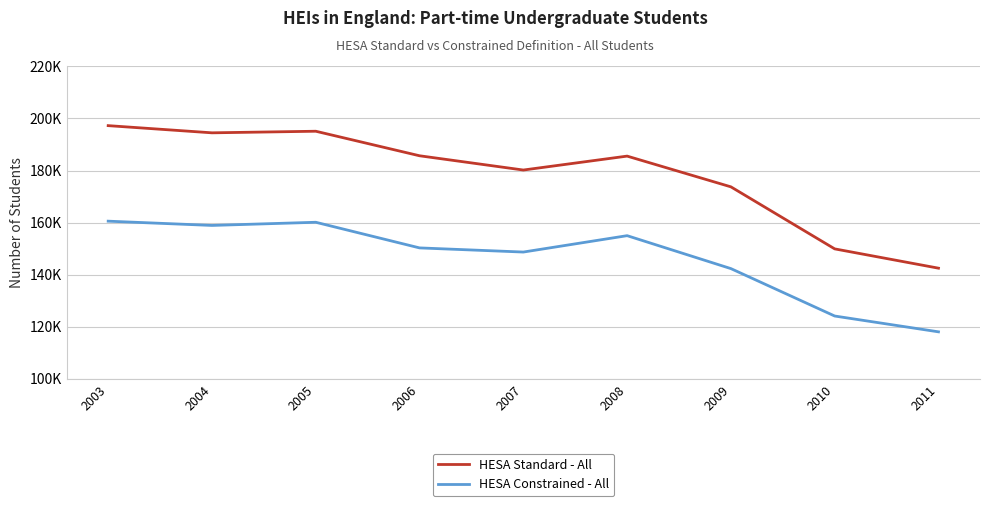

True or false: HESA Standard - All and HESA Constrained - All intersect in this chart.

False